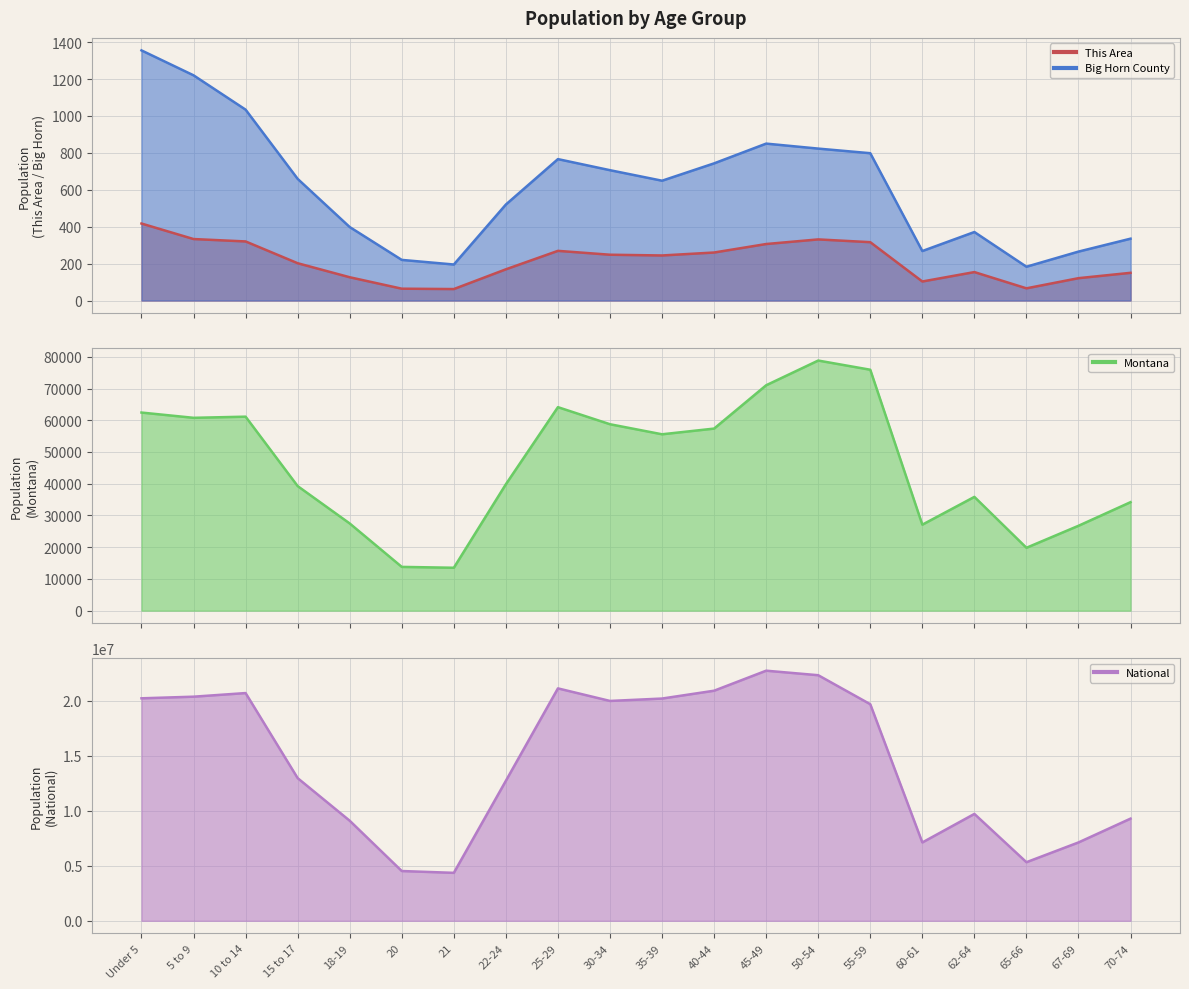

What is the spread (max minus min) of values at 40-44?

20890704